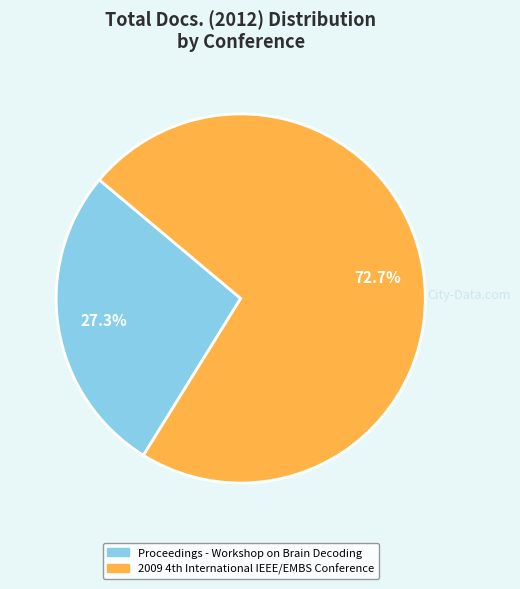

To the nearest percent, what is the difference between the largest and smallest slice percentages?

45%